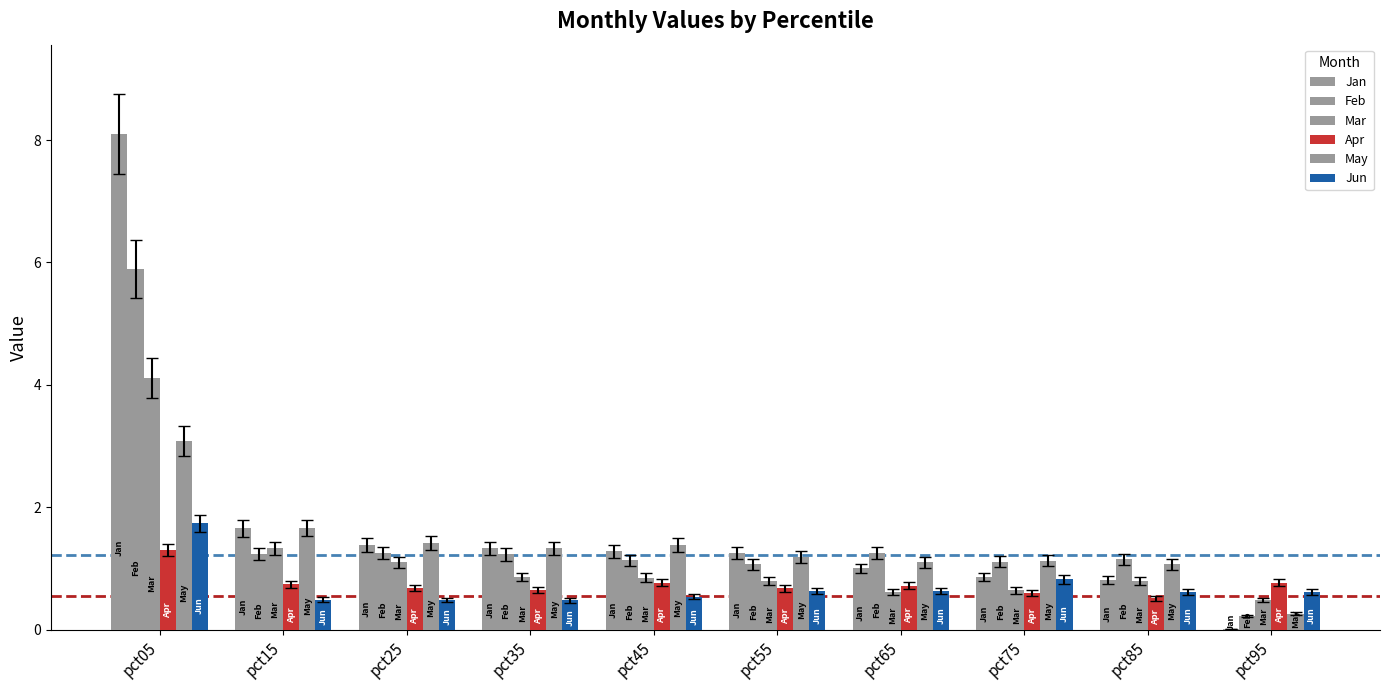

Between pct85 and pct95, which is larger?

pct85